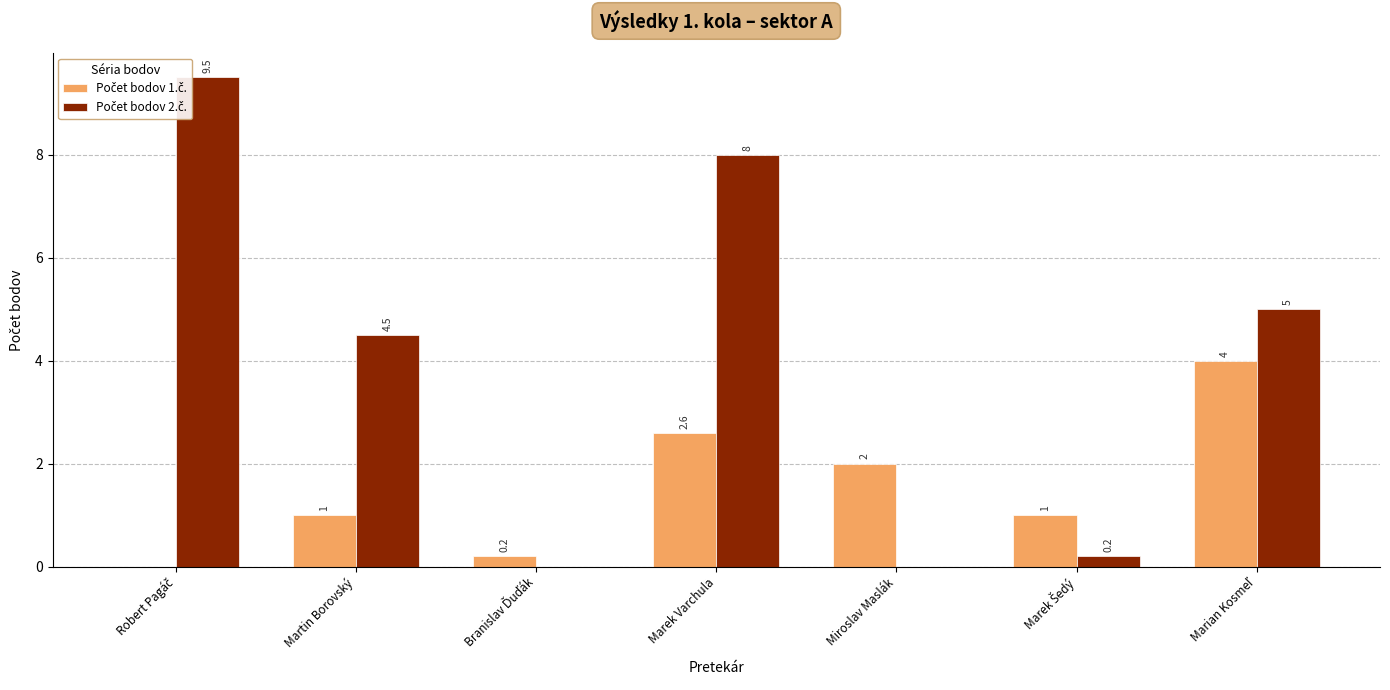

At which category is the sum across all series the highest?

Marek Varchula